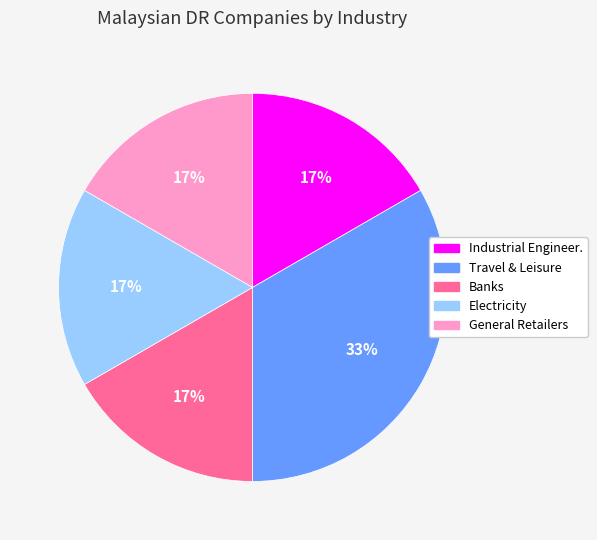

What is the largest slice in the pie chart?

Travel & Leisure